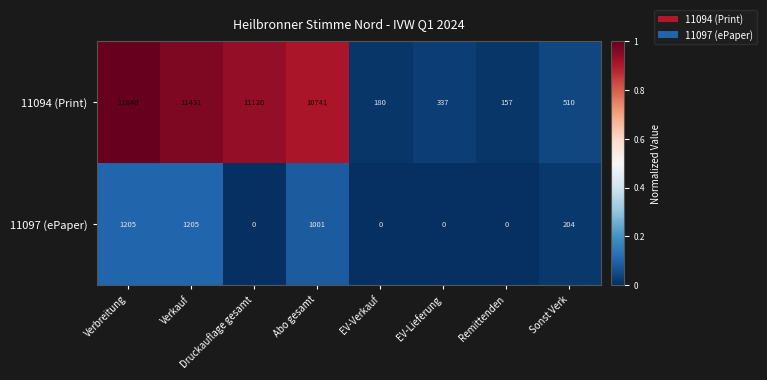

Where does the 11094 (Print) series first go above 10741?

Verbreitung